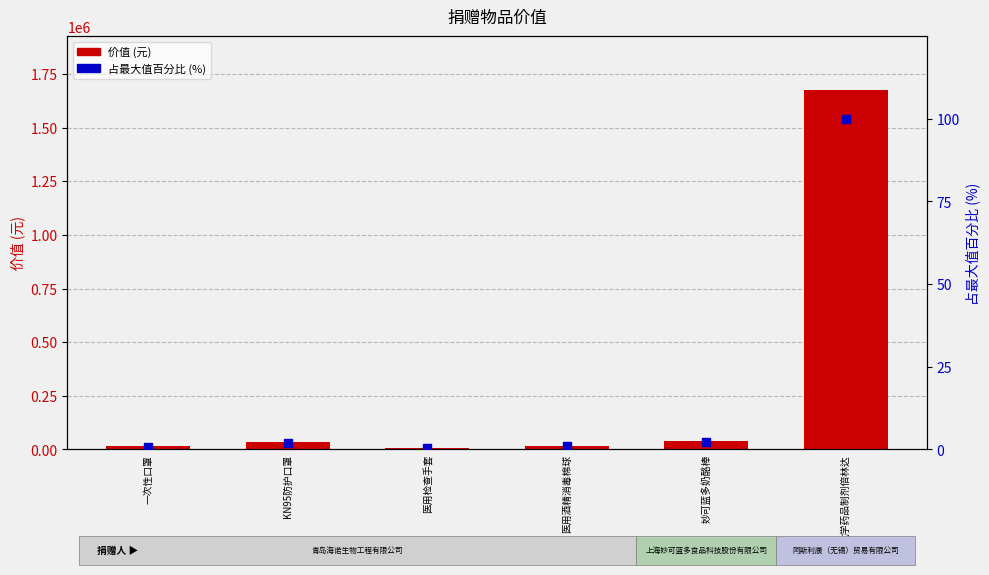

At how many categories does at least one series exceed 1424695?

1